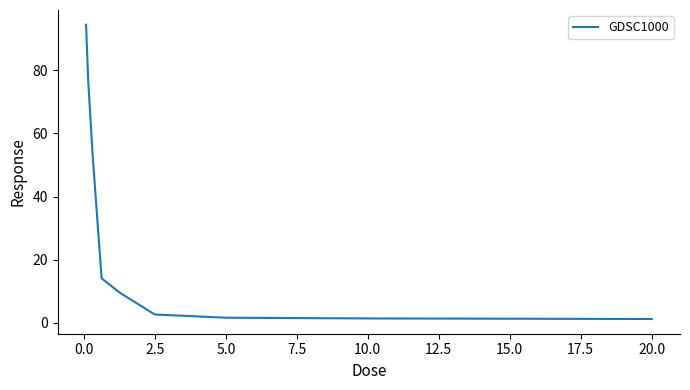

True or false: there are more than 1 points higher than both neighbors.

False